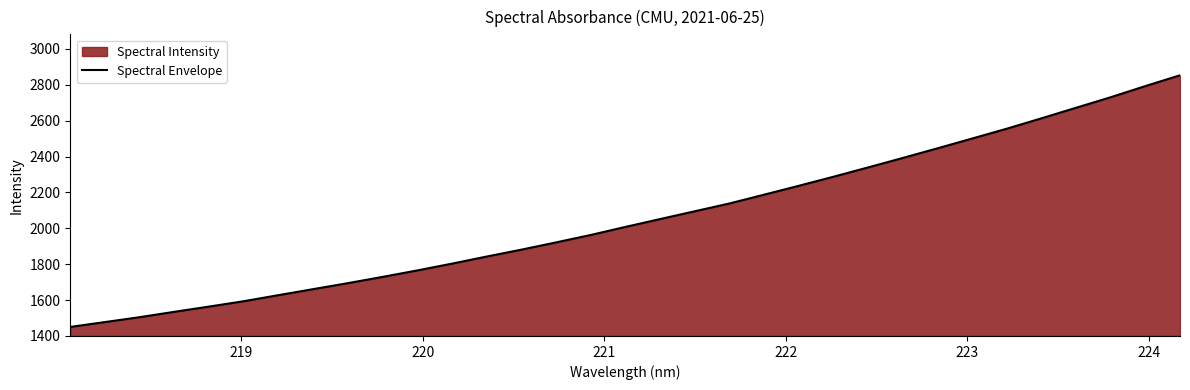

Does the chart display data point markers on the line(s)?

No